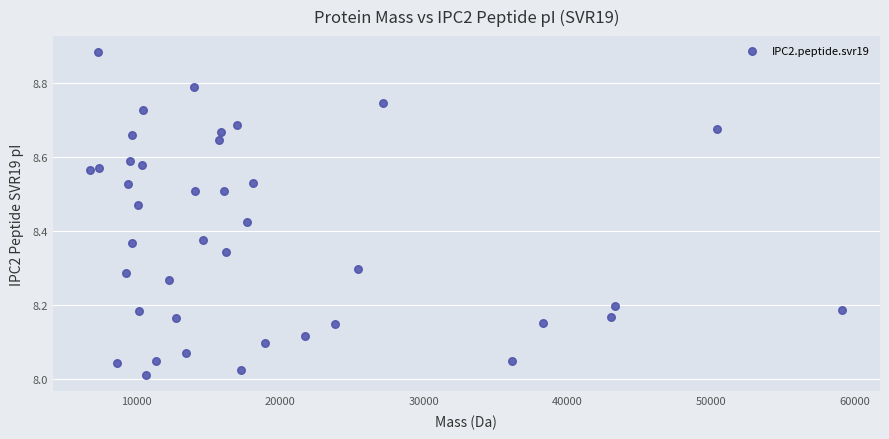

What is the range of X values (max minus min)?

52352.2